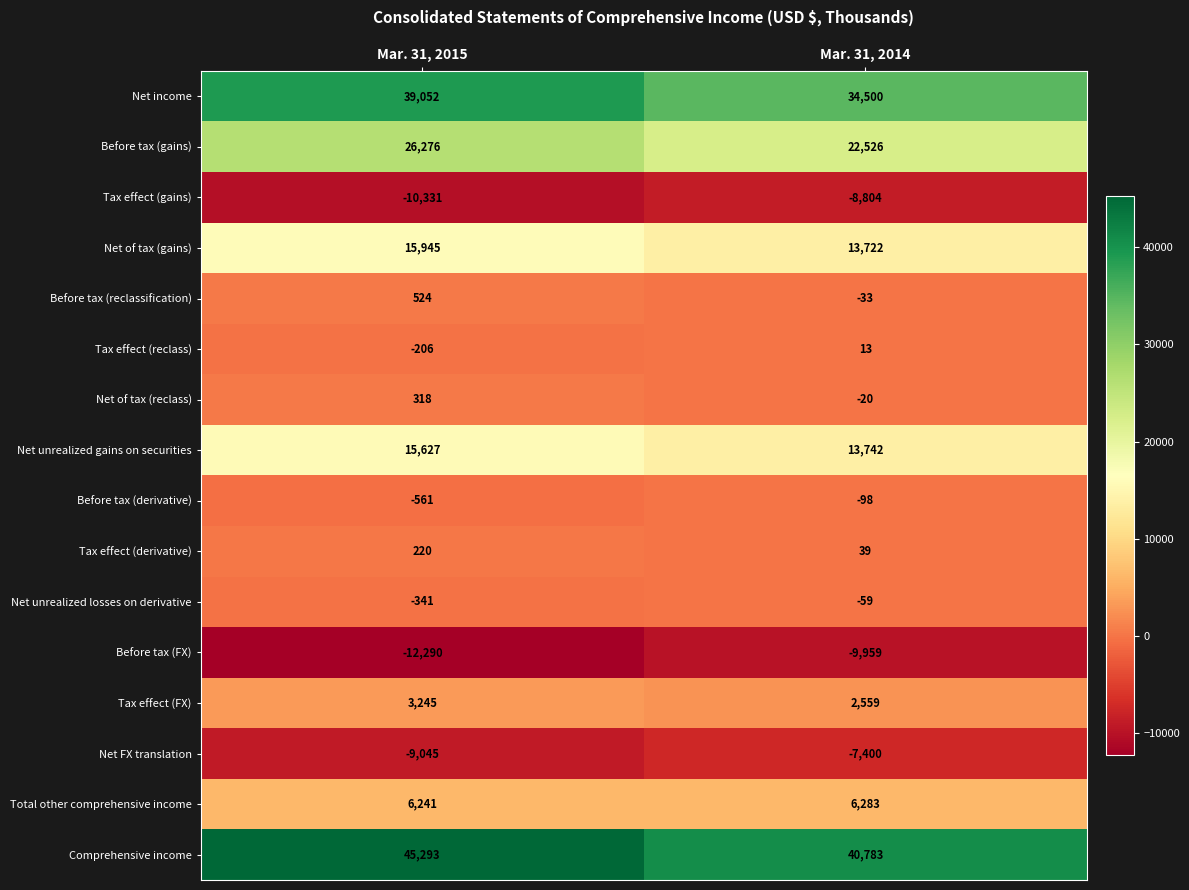

How many values in the Before tax (gains) series are below 26276?

1